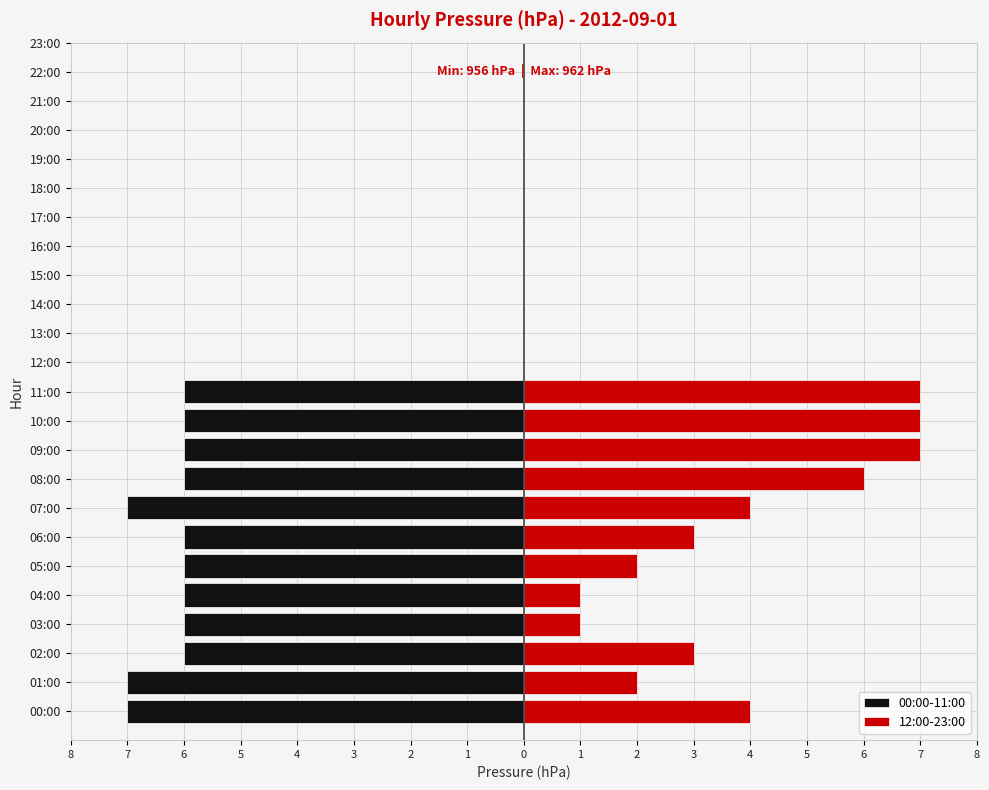

How many values in the 00:00-11:00 series are below -6?

3